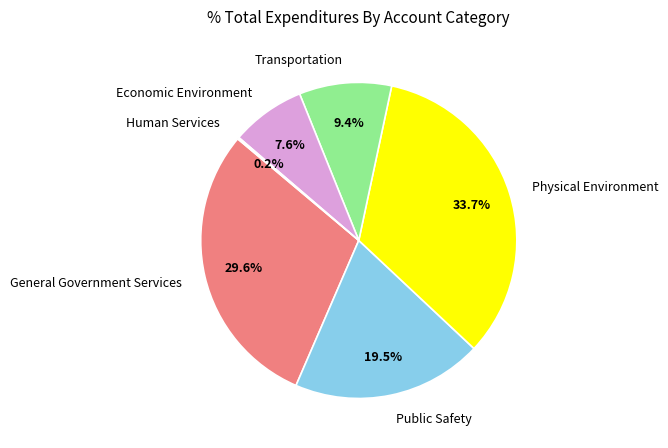

Which slice is the largest?

Physical Environment